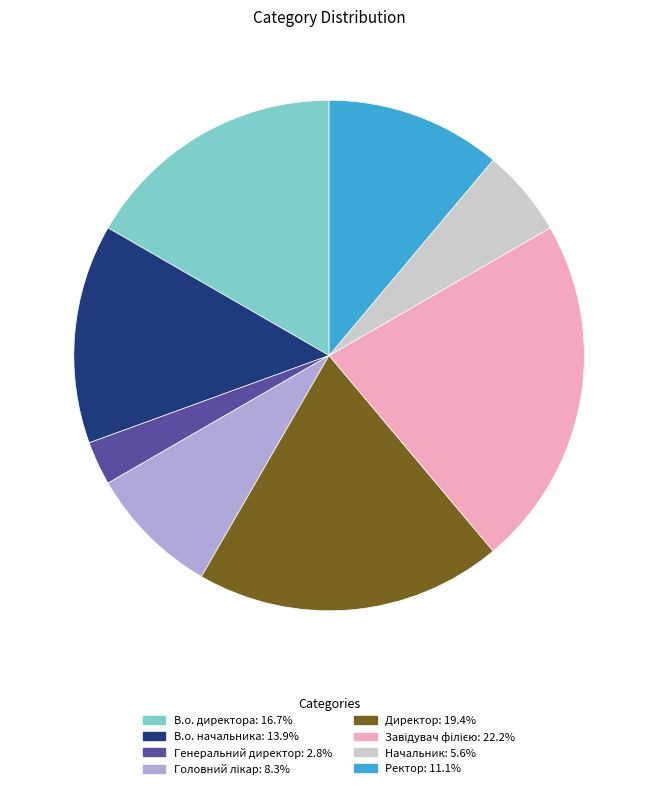

What is the smallest slice in the pie chart?

Генеральний директор